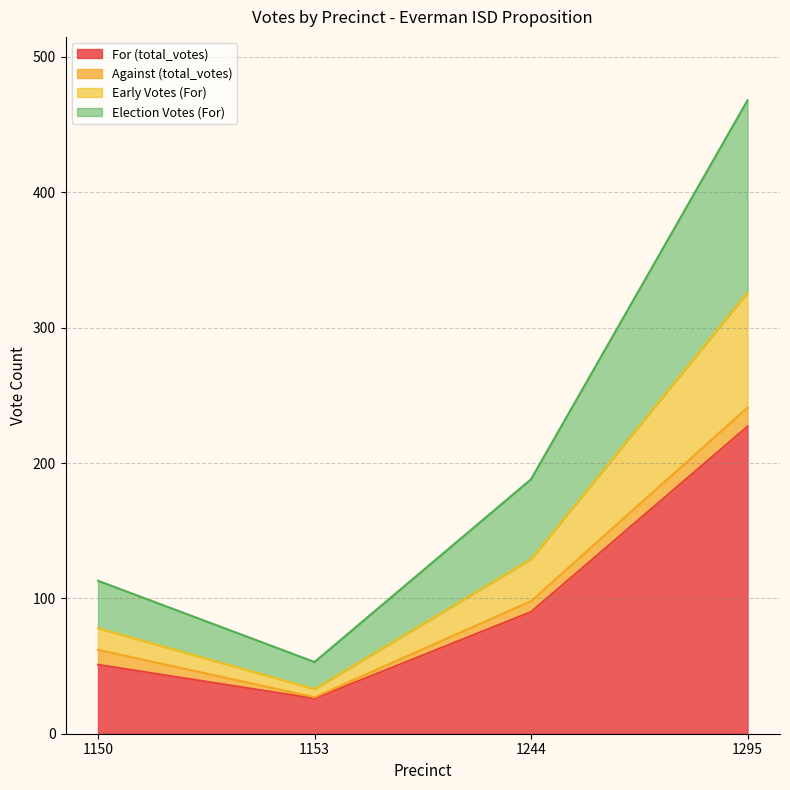

What is the total value across all series at 1295?

468